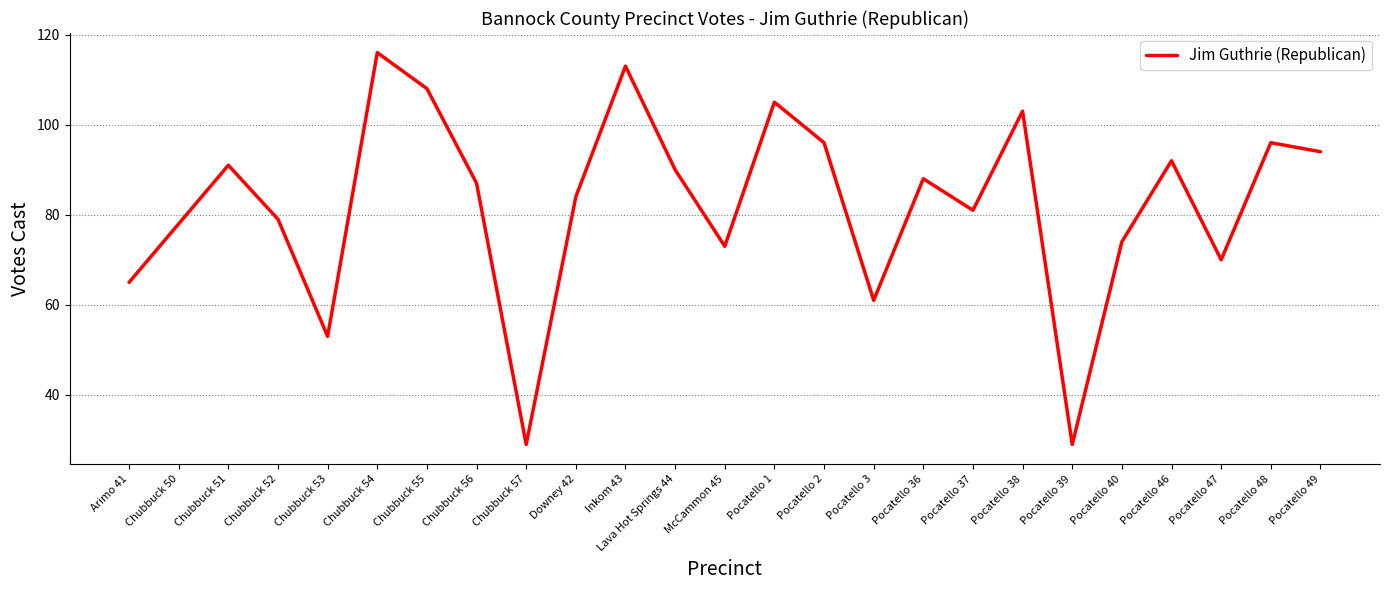

True or false: the data shows 177 at Pocatello 1.

False